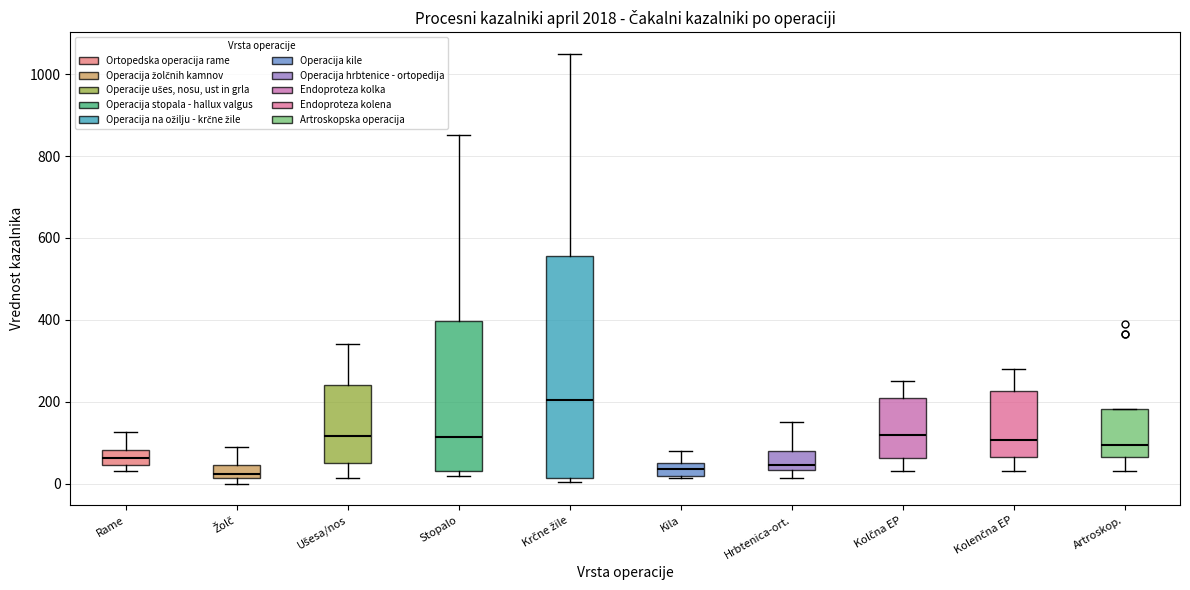

Which box is the tallest, from its lower edge to its upper edge?

Krčne žile